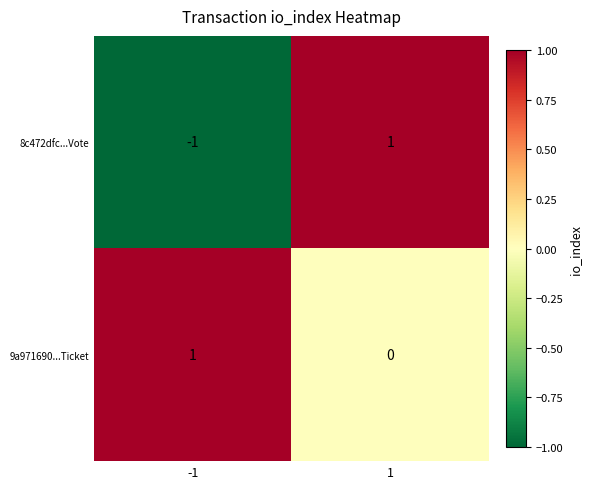

The value of 9a971690...Ticket at -1 is 1. True or false?

True